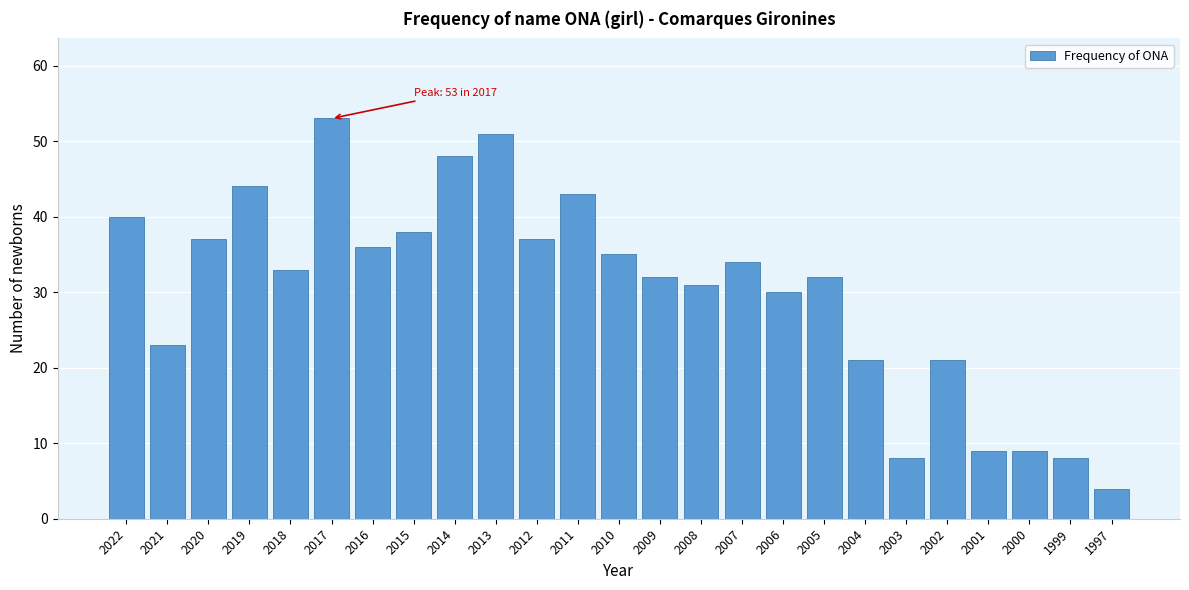

Reading right to left, list all the values displayed in this chart.

4	8	9	9	21	8	21	32	30	34	31	32	35	43	37	51	48	38	36	53	33	44	37	23	40